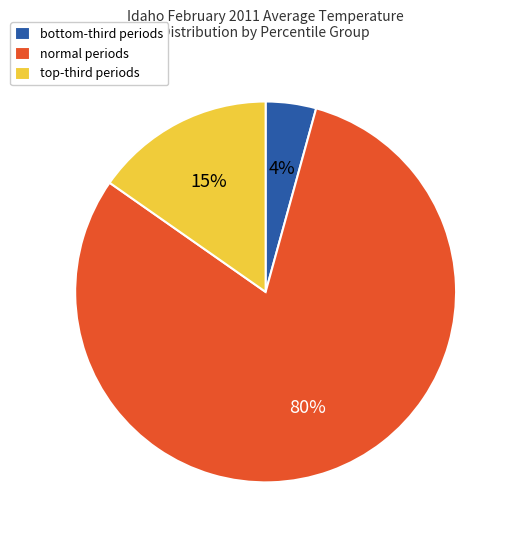

Rank the categories by value from highest to lowest.

normal periods, top-third periods, bottom-third periods